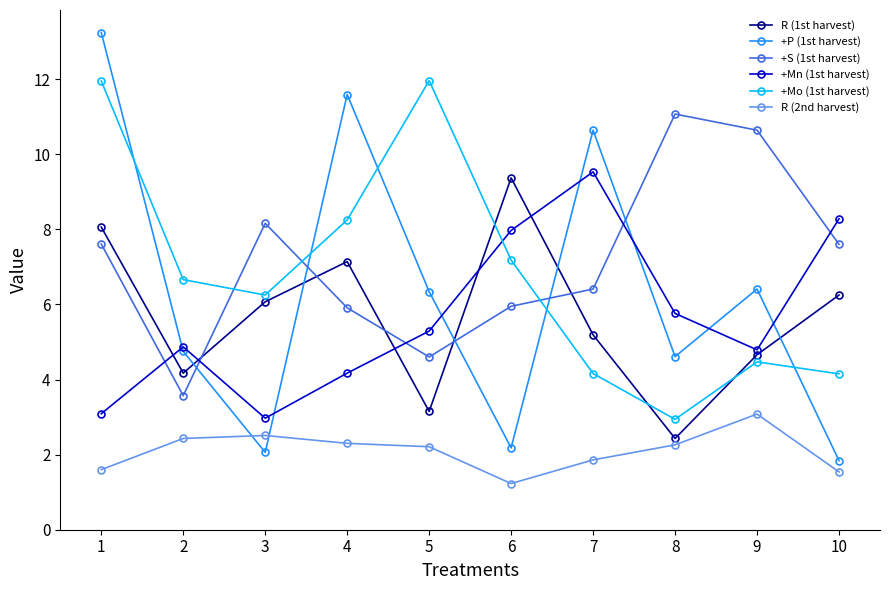

What is the sum of the +S (1st harvest) values at 5 and 4?

10.5